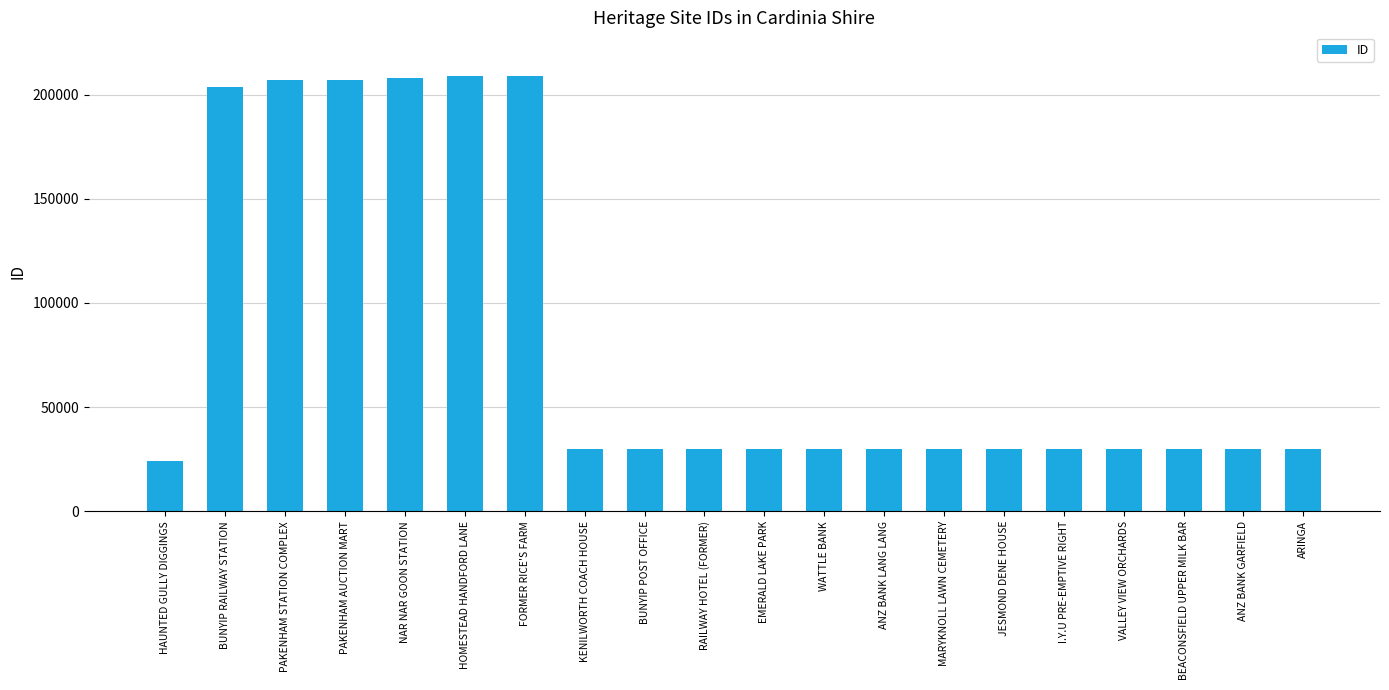

What is the label of the 10th bar from the right?

EMERALD LAKE PARK